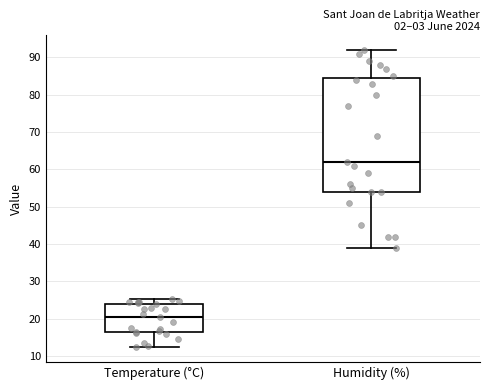

Where is the upper edge of the box for Temperature (°C) on the y-axis? The values are not printed on the chart, so give them approximately, as read against the axis.

24